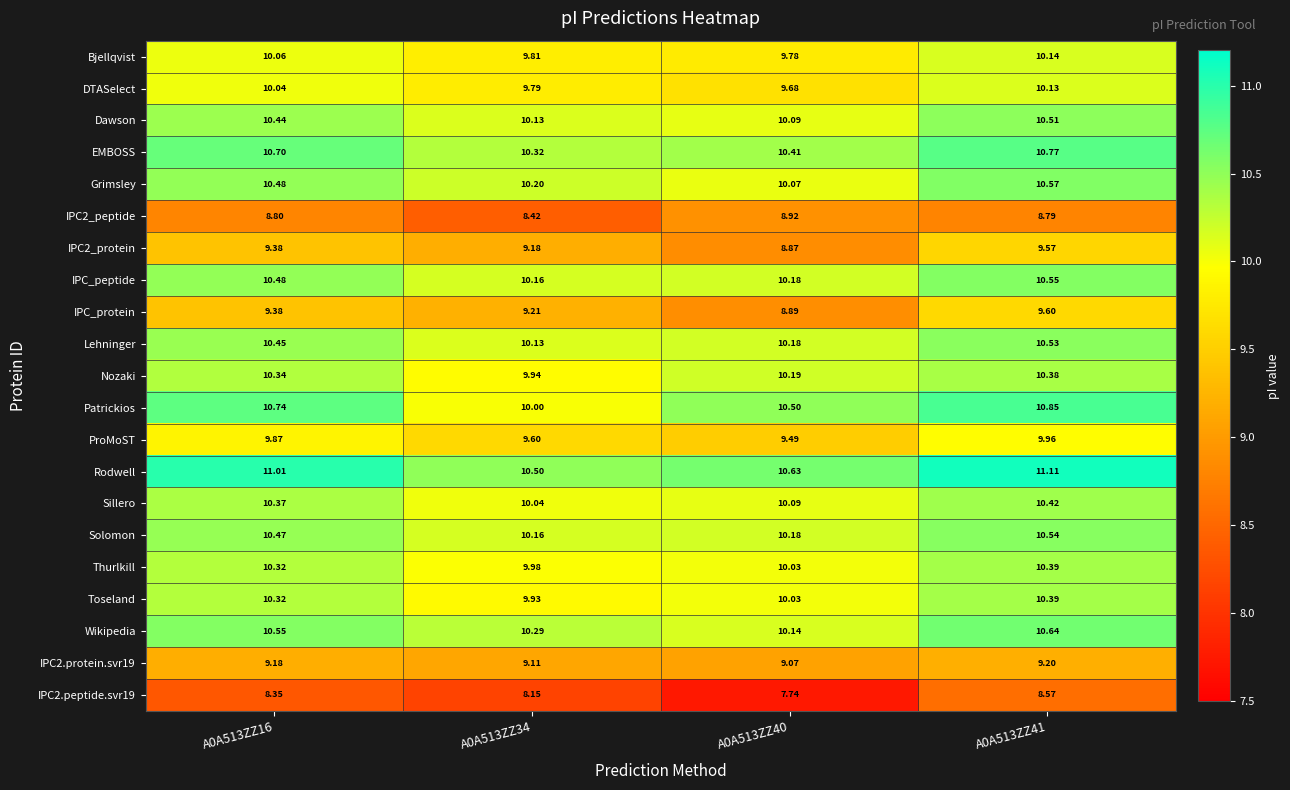

Which series has the largest range (max minus min)?

Patrickios